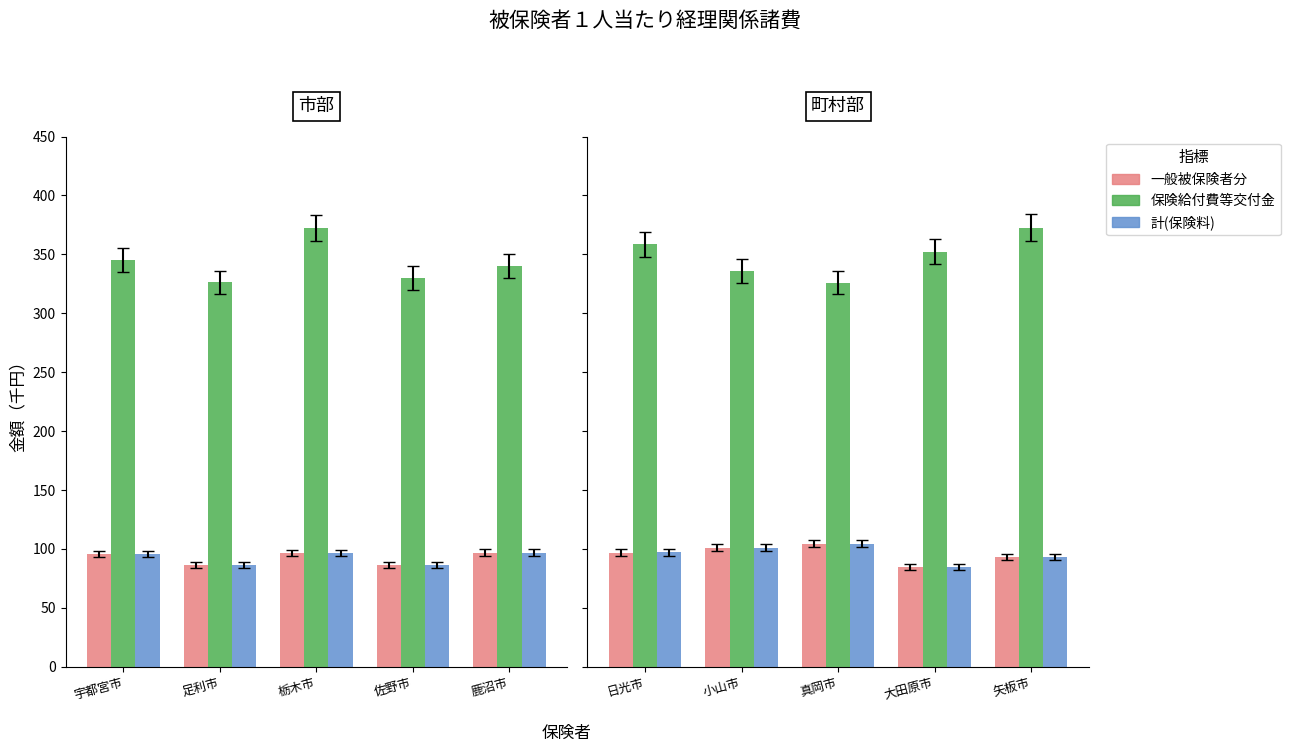

Rank the series by their maximum value, from lowest to highest.

一般被保険者分, 計(保険料), 保険給付費等交付金